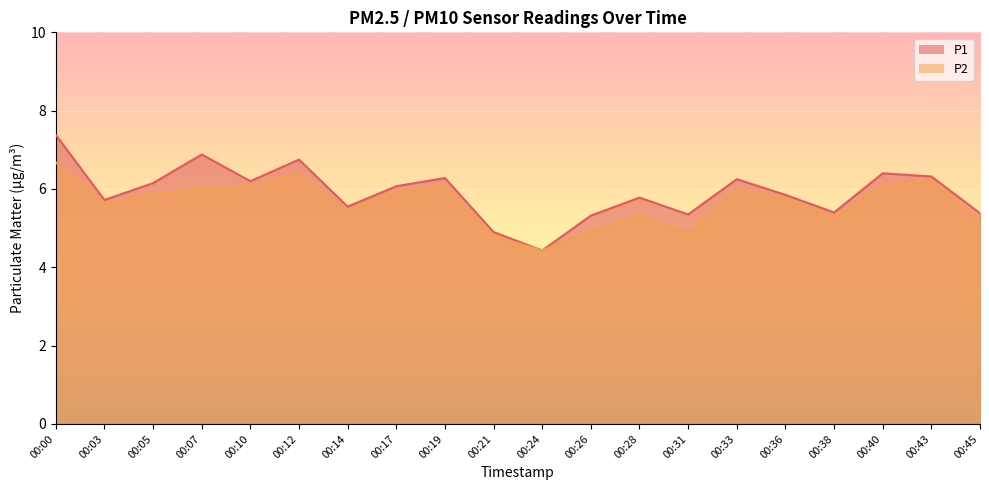

Reading left to right, extract all data points from this chart.

P1: 7.4	5.7	6.2	6.9	6.2	6.8	5.5	6.1	6.3	4.9	4.4	5.3	5.8	5.3	6.2	5.8	5.4	6.4	6.3	5.4
P2: 6.7	5.6	5.9	6.0	6.1	6.4	5.5	6.0	6.1	4.8	4.4	4.9	5.3	4.9	6.0	5.8	5.3	6.1	6.2	5.2